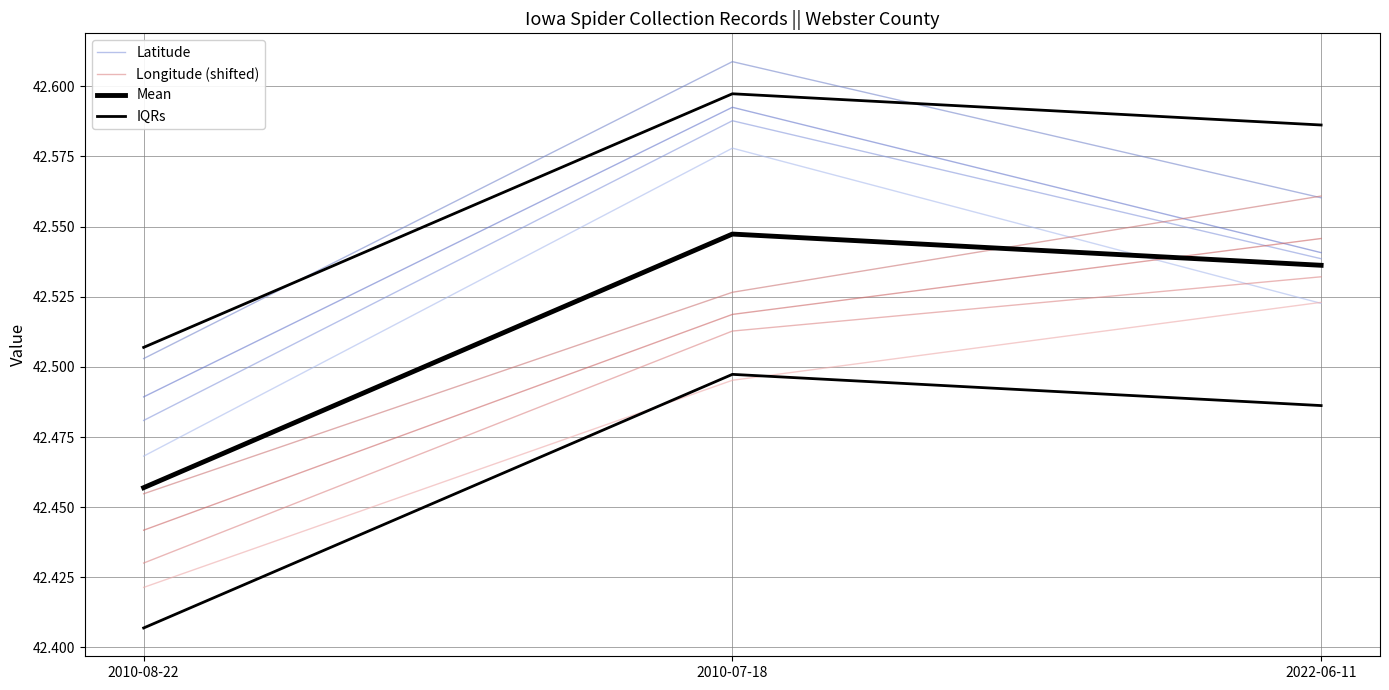

At which category does the chart reach its minimum across all series?

2010-08-22